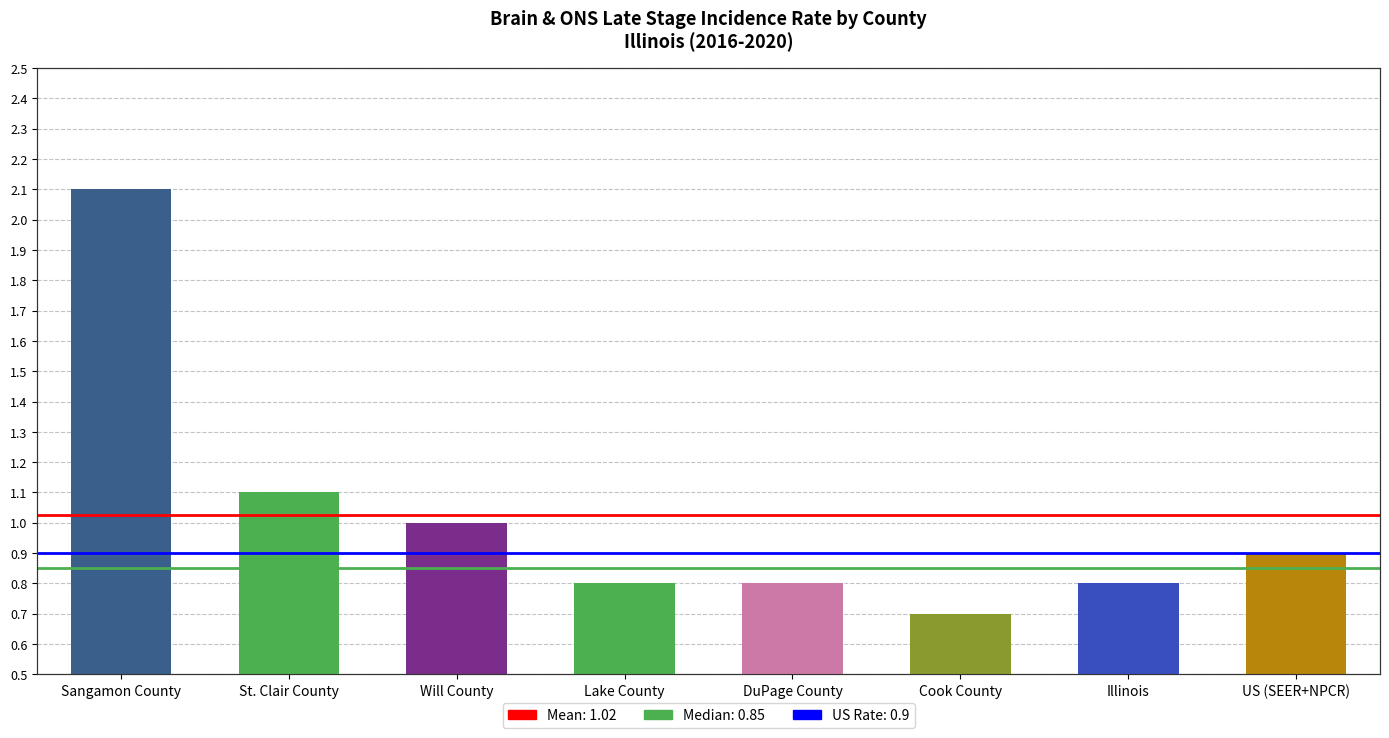

What is the label of the 3rd bar from the left?

Will County